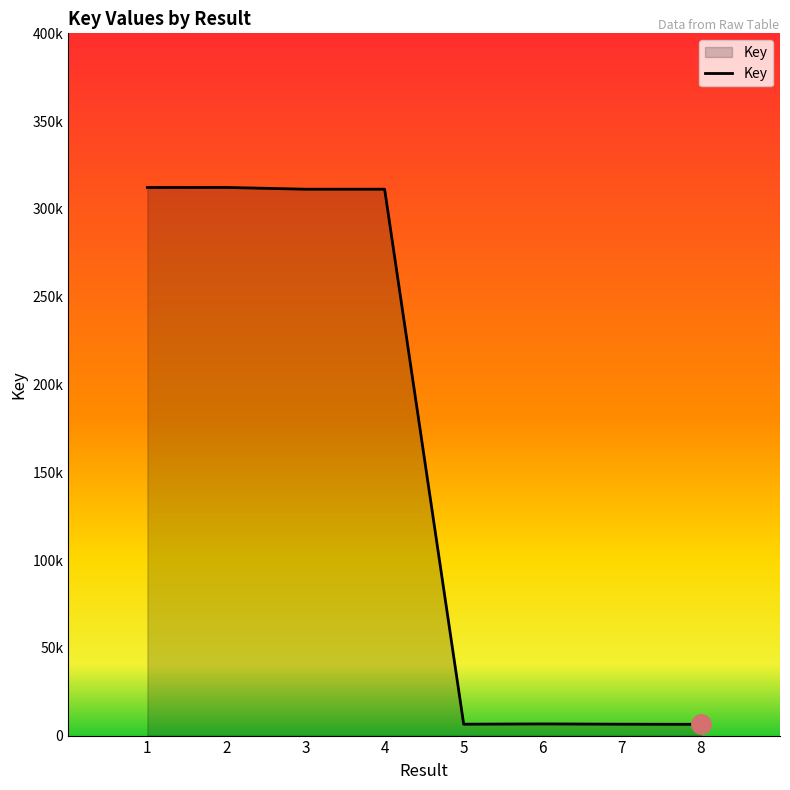

Which label corresponds to the smallest value in the chart?

8